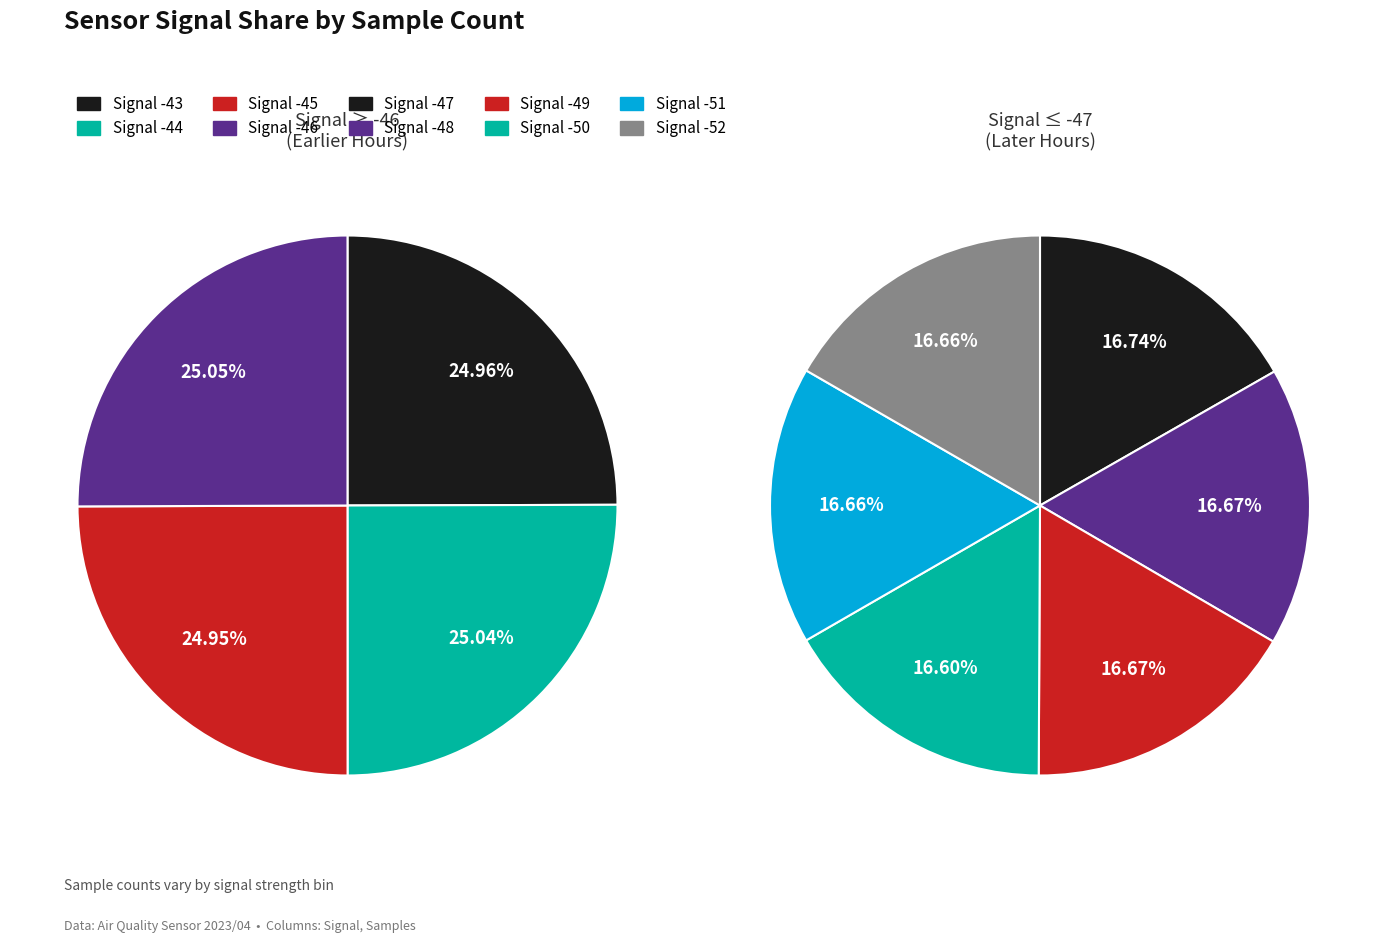

Which has a higher value, Signal -46 or Signal -51?

Signal -46